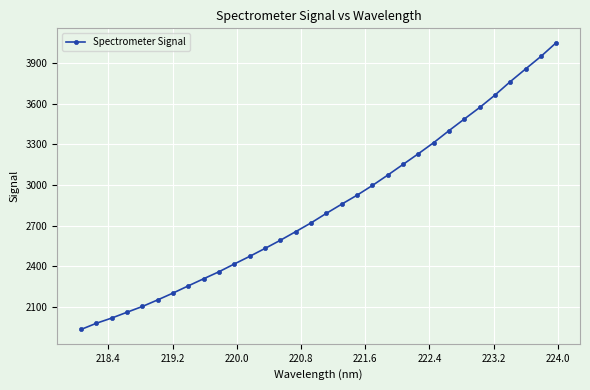

What is the value of the 8th point from the left?

2254.5